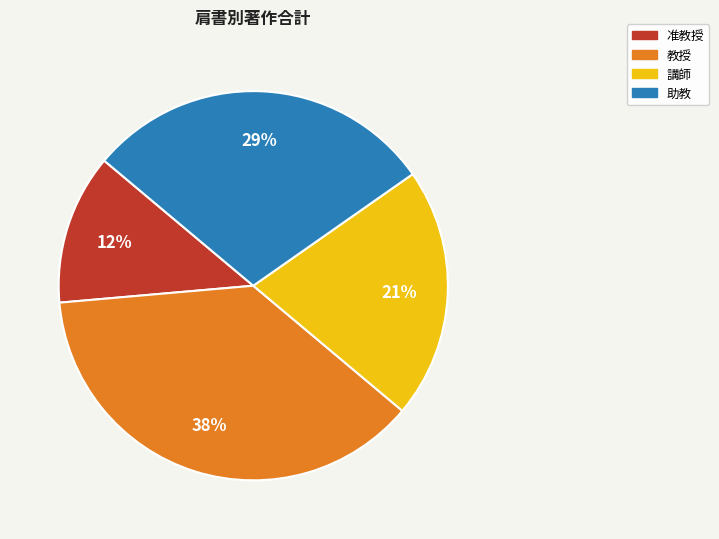

How many slices are in this pie chart?

4